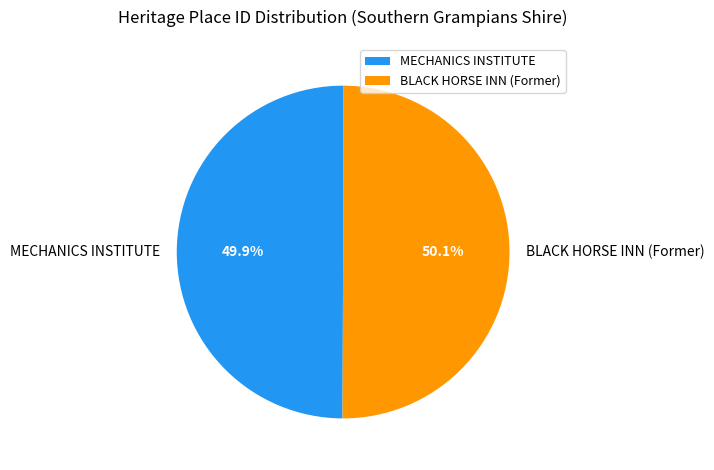

What percentage do MECHANICS INSTITUTE and BLACK HORSE INN (Former) together represent?

100.0%